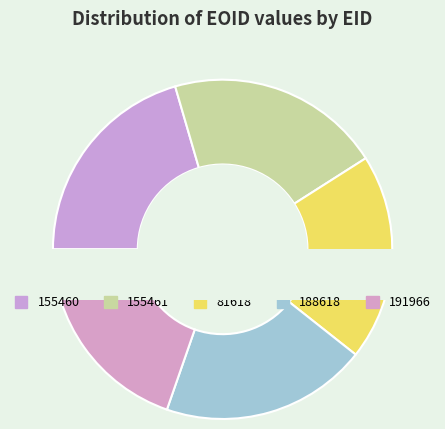

How many slices are in this pie chart?

5